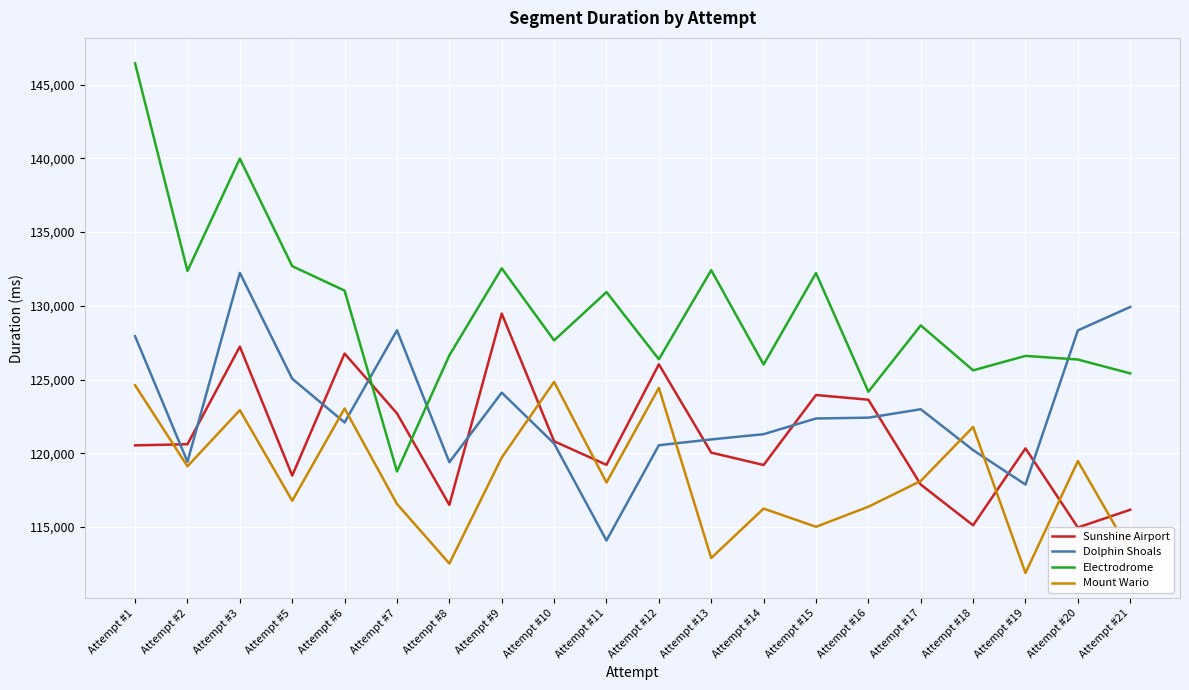

What is the difference between the Sunshine Airport values at Attempt #19 and Attempt #14?

1128